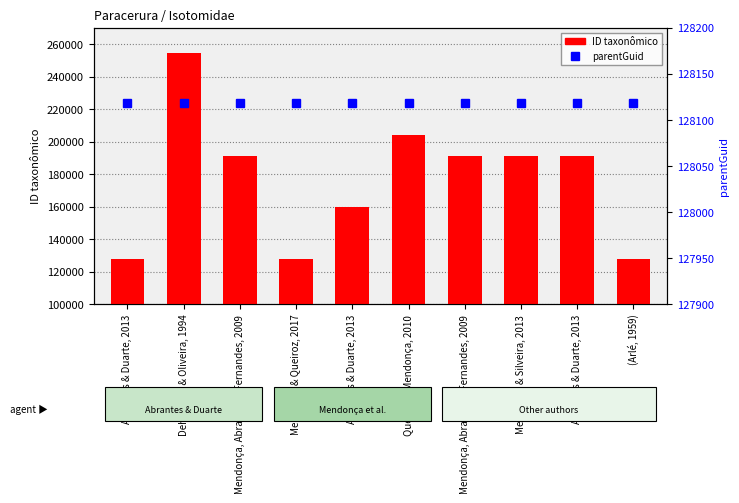

Reading left to right, what are all the values shown in this chart?

ID taxonômico: Abrantes & Duarte, 2013=128145	Deharveng & Oliveira, 1994=254182	Mendonça, Abrantes & Fernandes, 2009=191113	Mendonça & Queiroz, 2017=128147	Abrantes & Duarte, 2013=160030	Queiroz & Mendonça, 2010=204123	Mendonça, Abrantes & Fernandes, 2009=191104	Mendonça & Silveira, 2013=191440	Abrantes & Duarte, 2013=191127	(Arlé, 1959)=128122
parentGuid: Abrantes & Duarte, 2013=128118	Deharveng & Oliveira, 1994=128118	Mendonça, Abrantes & Fernandes, 2009=128118	Mendonça & Queiroz, 2017=128118	Abrantes & Duarte, 2013=128118	Queiroz & Mendonça, 2010=128118	Mendonça, Abrantes & Fernandes, 2009=128118	Mendonça & Silveira, 2013=128118	Abrantes & Duarte, 2013=128118	(Arlé, 1959)=128118